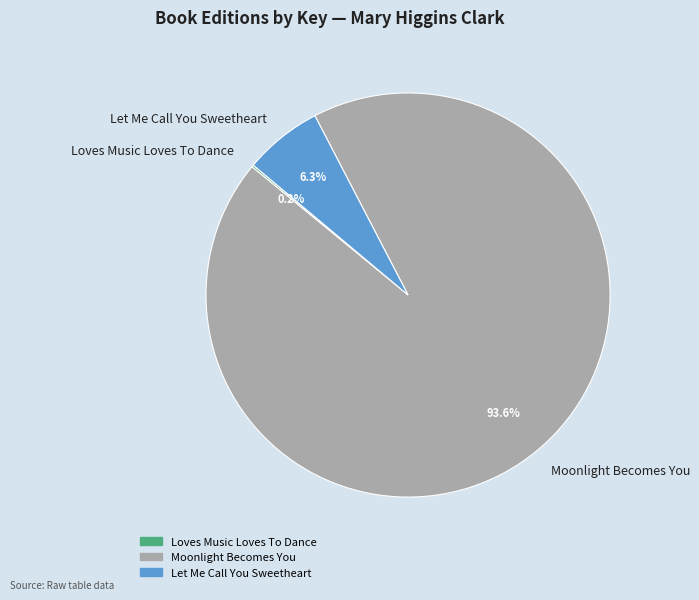

Approximately how many times larger is the value at Moonlight Becomes You compared to Let Me Call You Sweetheart?

14.9